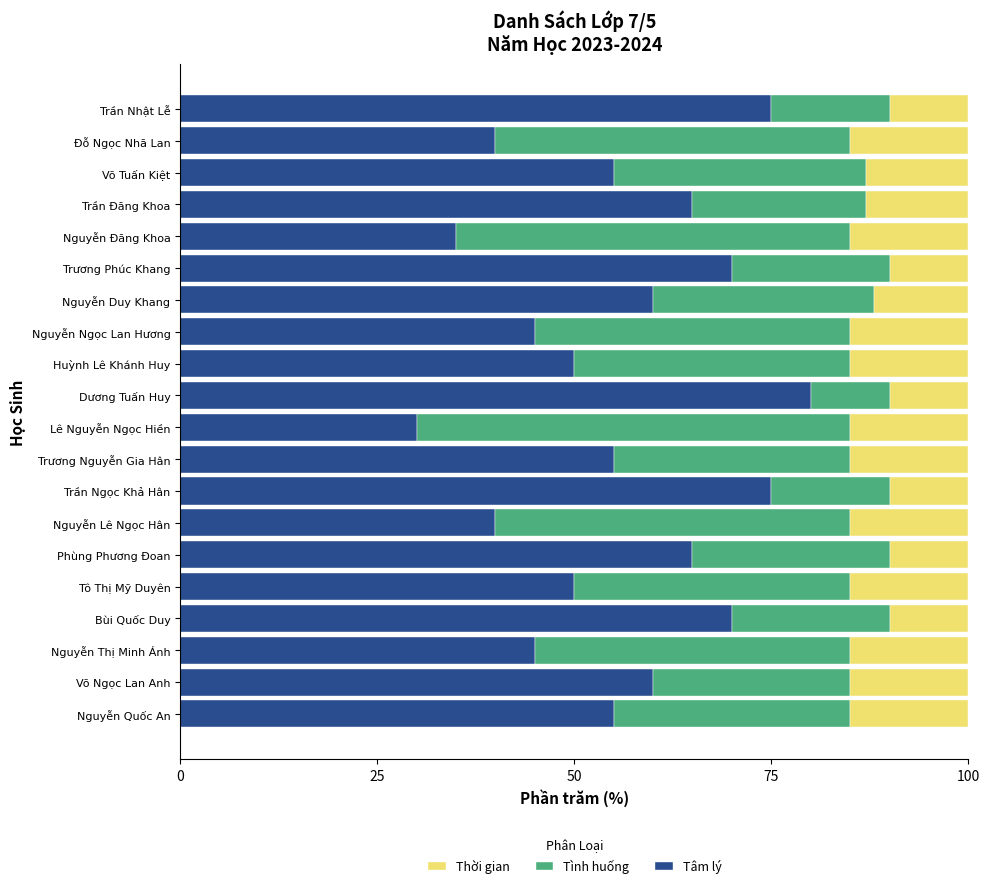

What is the total value across all series at Nguyễn Ngọc Lan Hương?

100.0